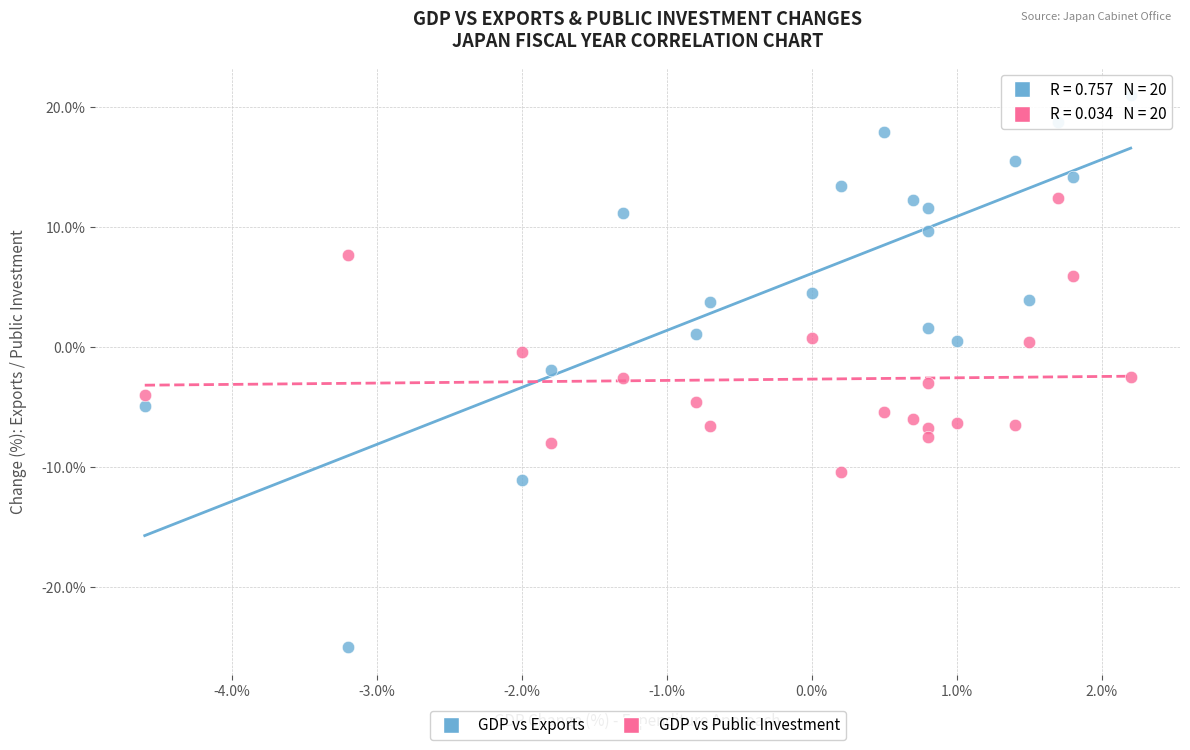

Across all data points, what is the range of Y values (max minus min)?

46.0